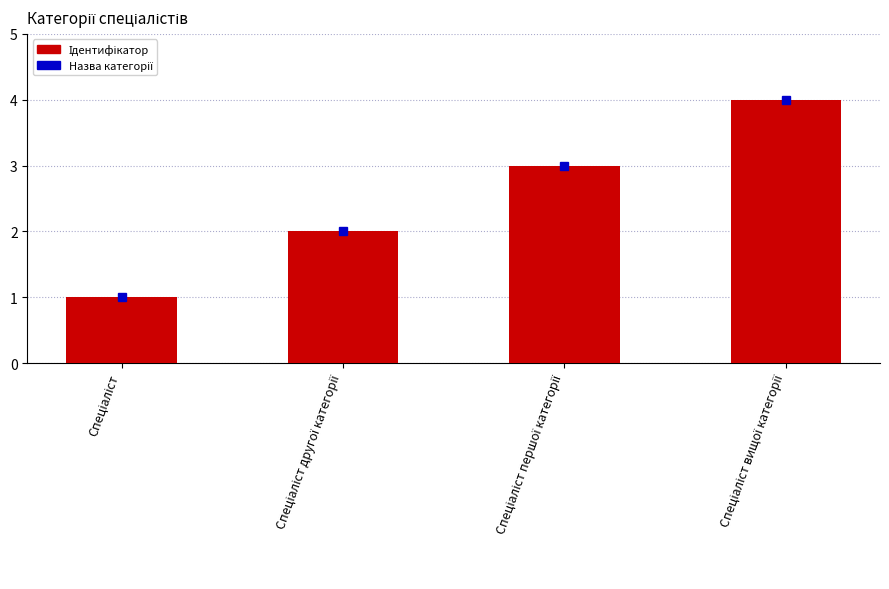

What is the sum of all values?

10